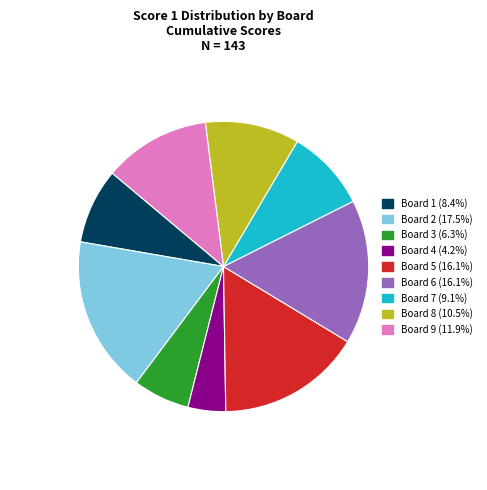

Does any single category account for the majority?

No